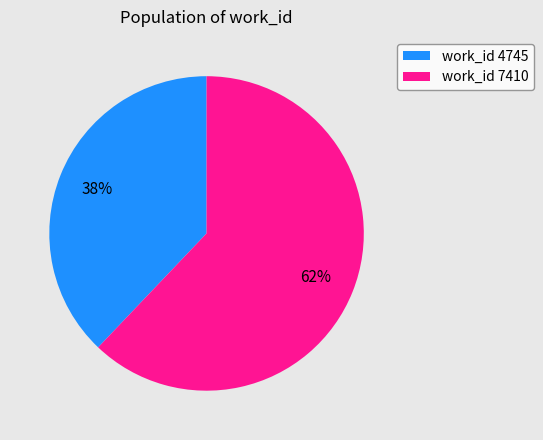

Approximately how many times larger is the value at work_id 7410 compared to work_id 4745?

1.6